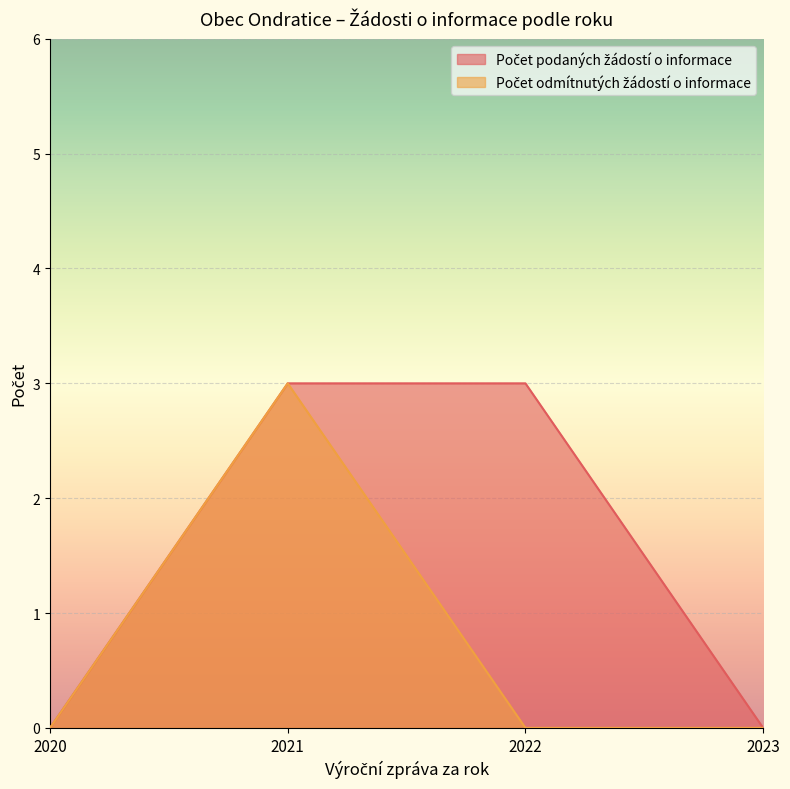

Which category has the highest value in the Počet odmítnutých žádostí o informace series?

2021